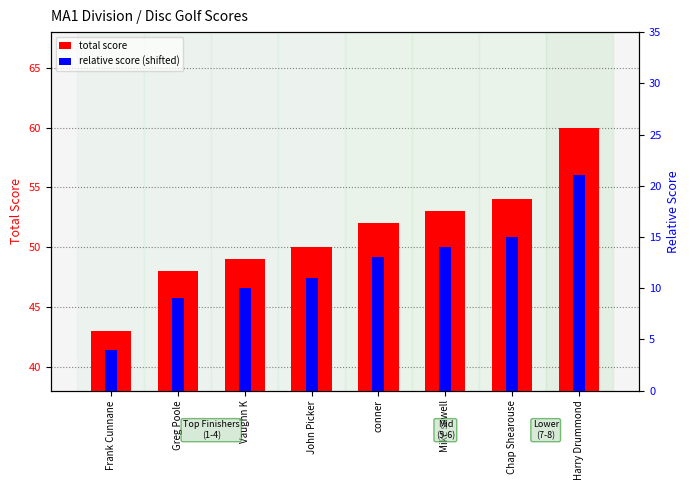

What is the greatest value displayed?

60